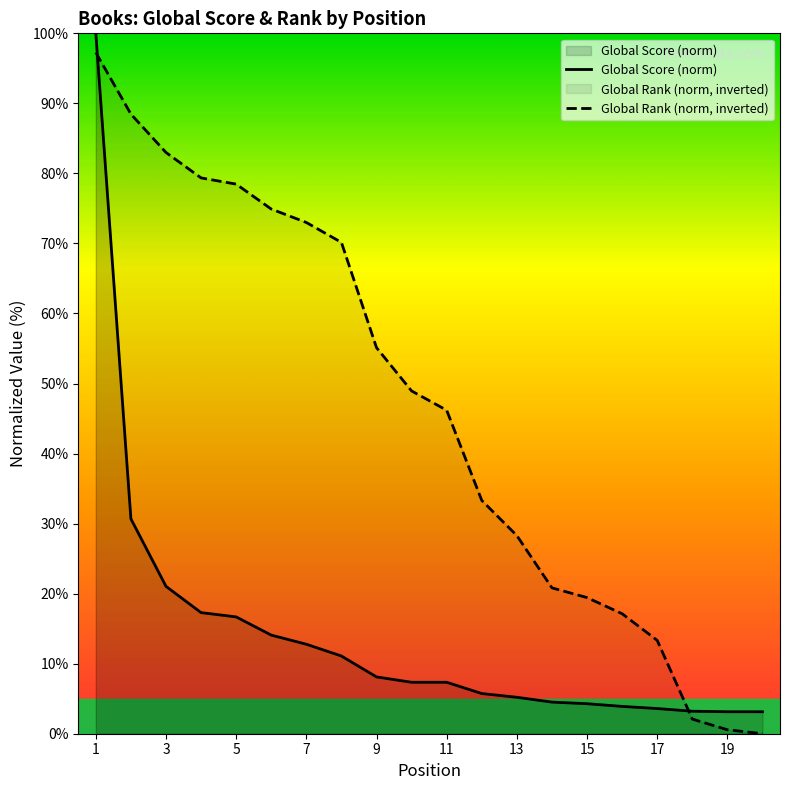

True or false: Global Rank (norm, inverted) has more than 1 interior local peaks.

False